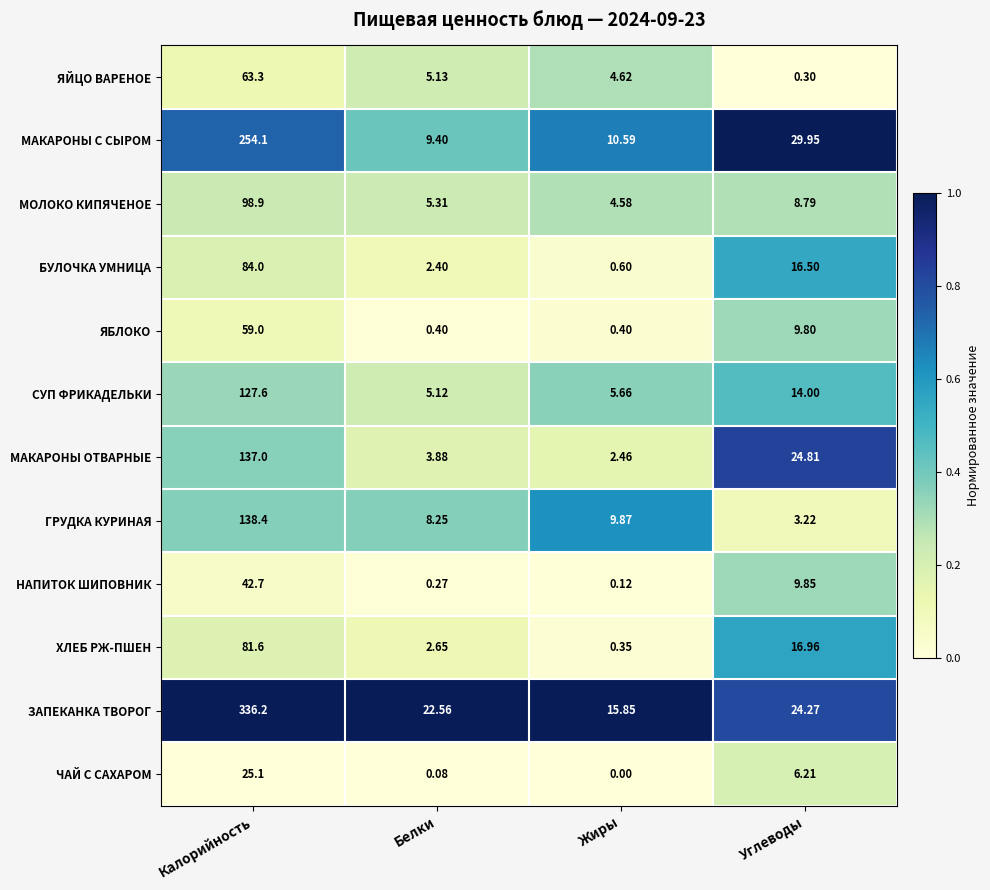

At which label does ЯБЛОКО reach its peak?

Калорийность